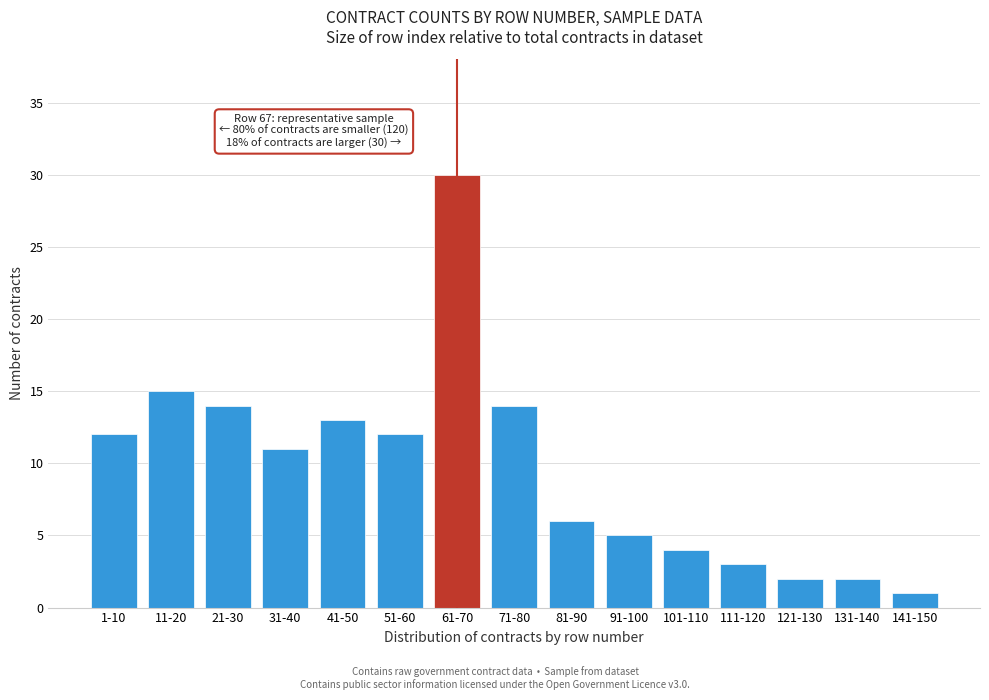

Reading left to right, what are all the values shown in this chart?

12	15	14	11	13	12	30	14	6	5	4	3	2	2	1